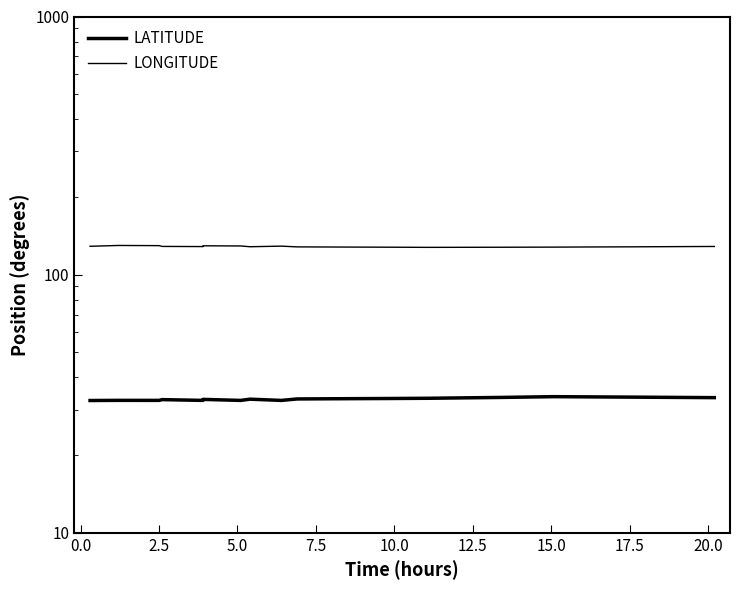

At how many categories does at least one series exceed 68?

19